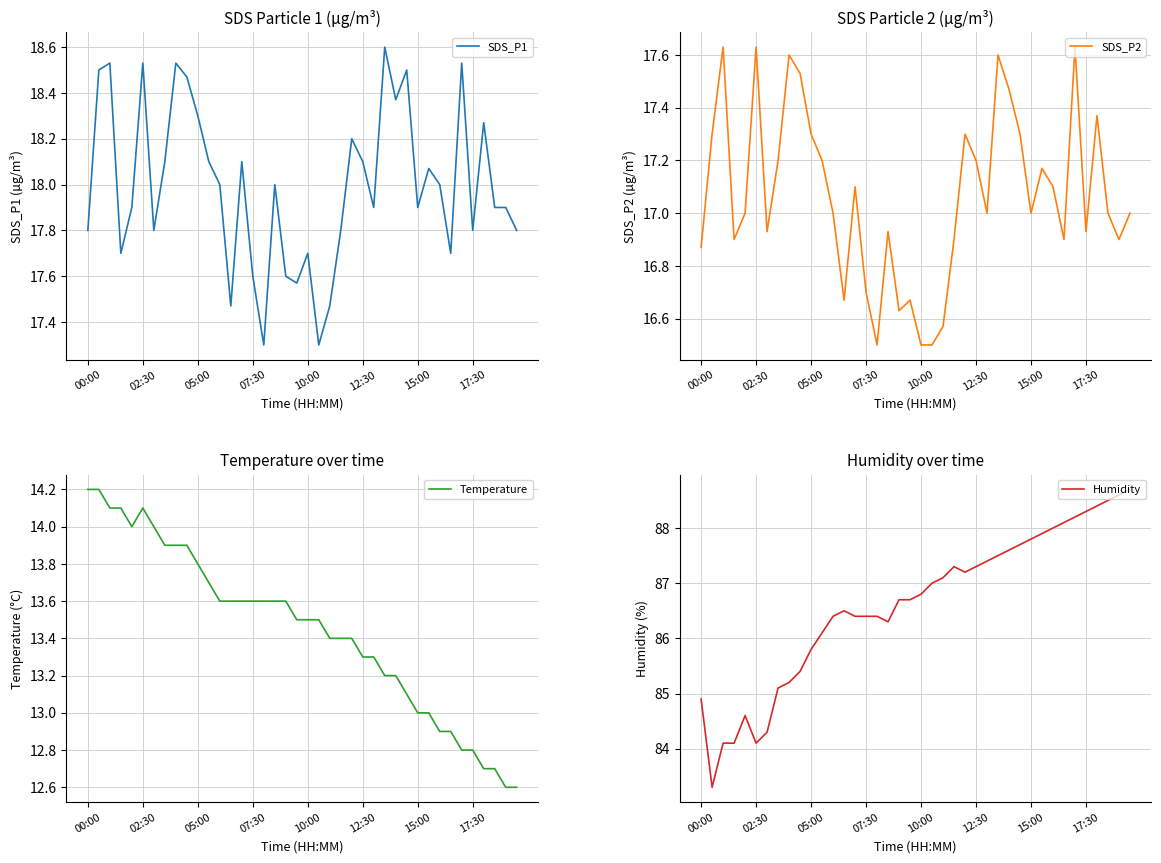

At how many categories does at least one series exceed 23?

40